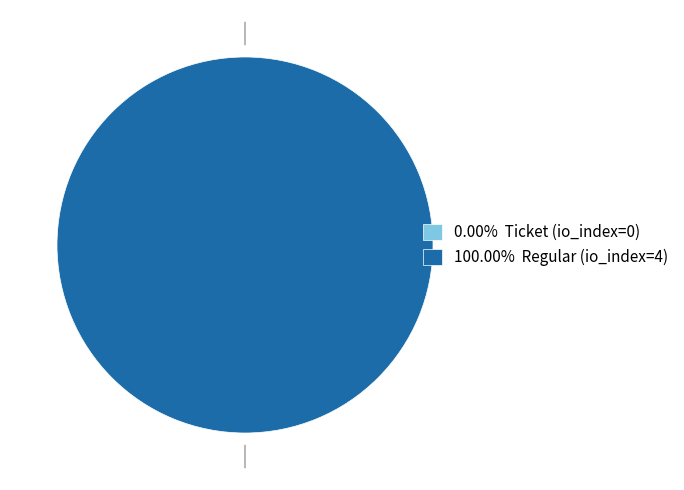

To the nearest percent, what is the combined percentage of Ticket (io_index=0) and Regular (io_index=4)?

100%